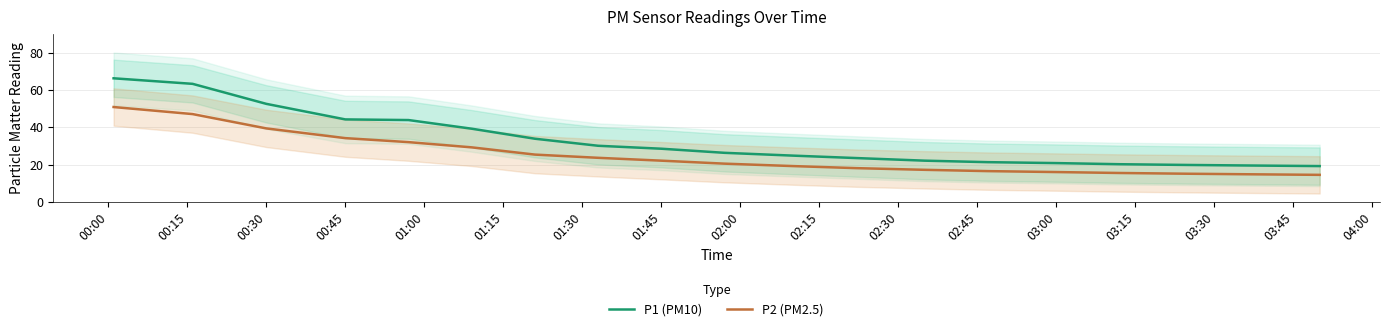

True or false: P2 (PM2.5) and P1 (PM10) cross at least once.

False